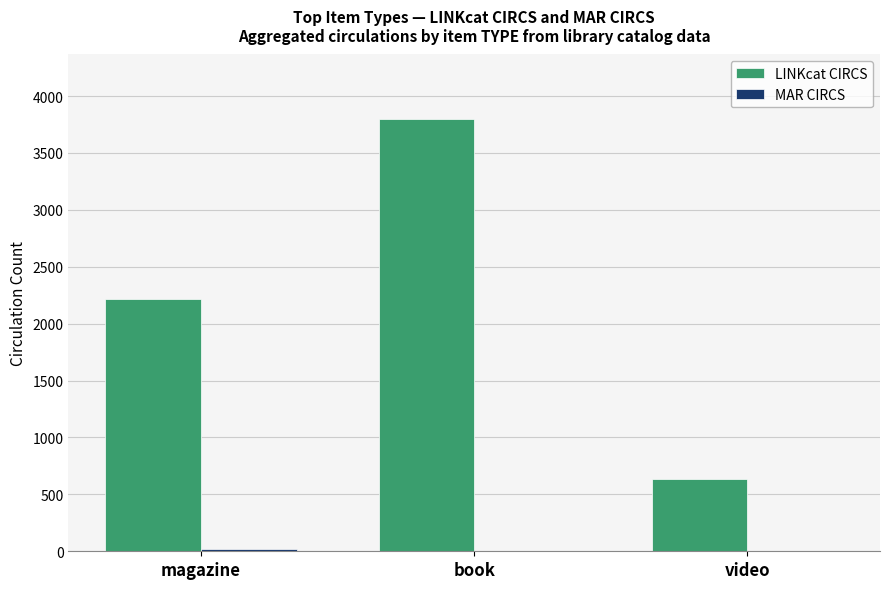

Which category has the highest value across all series?

book